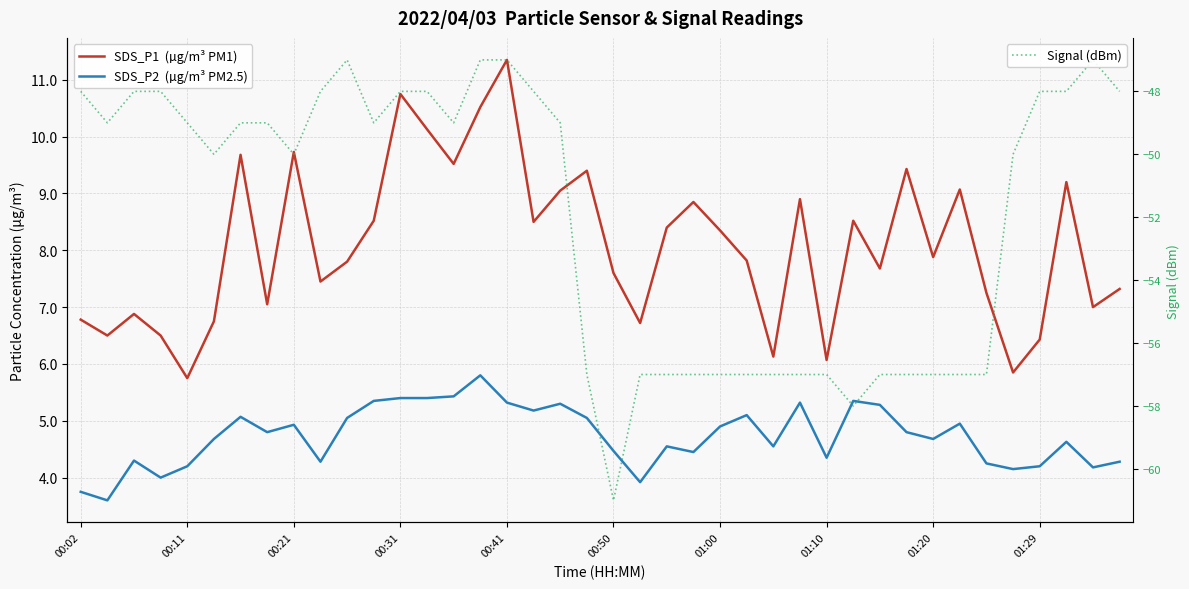

How many distinct data groups are displayed?

3